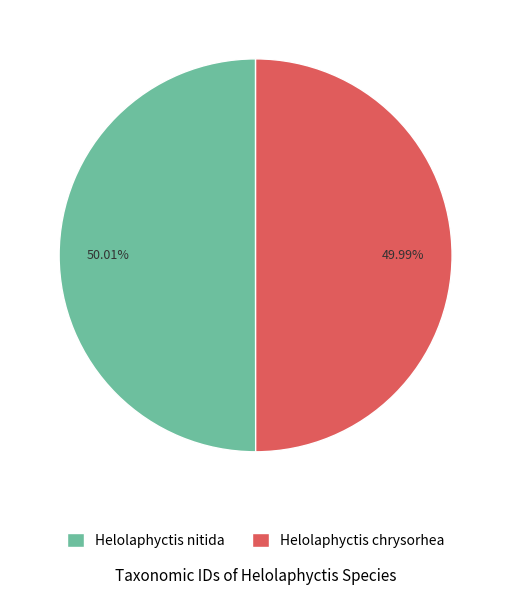

Is it true that Helolaphyctis chrysorhea is 37% of the pie?

False